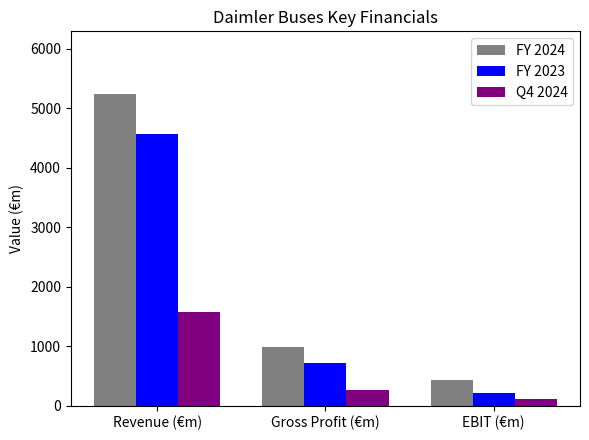

What is the lowest value of the FY 2023 series?

214